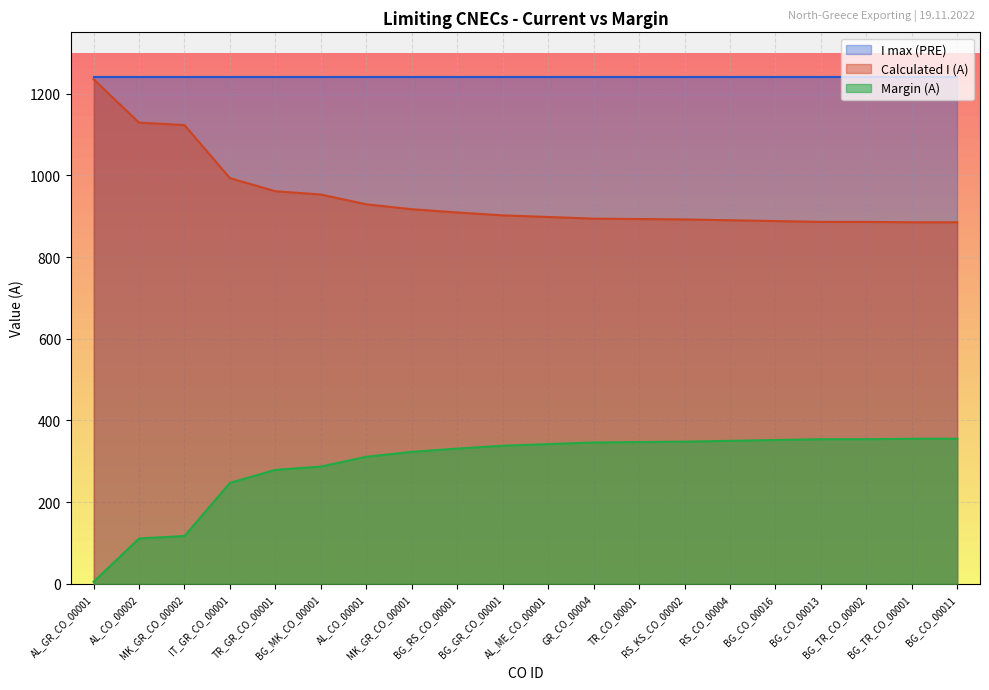

What is the greatest value displayed?

1240